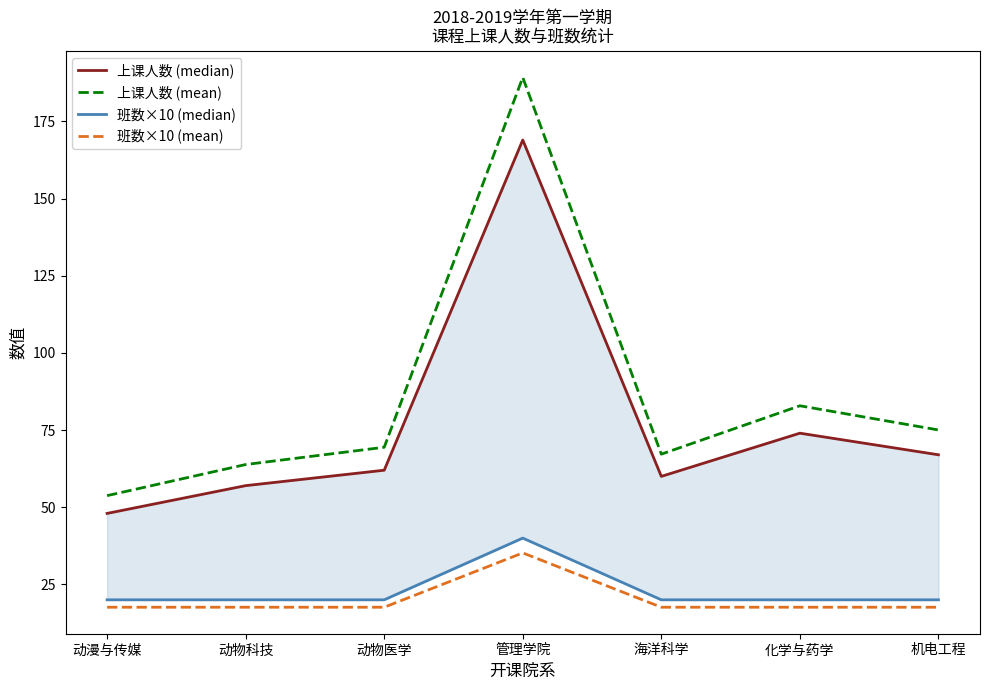

Which series changed the most between 管理学院 and 化学与药学?

上课人数 (mean)